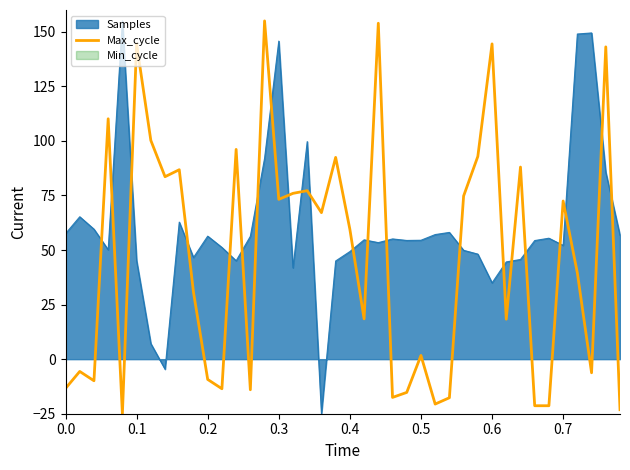

What is the minimum value for Samples?

-25.0